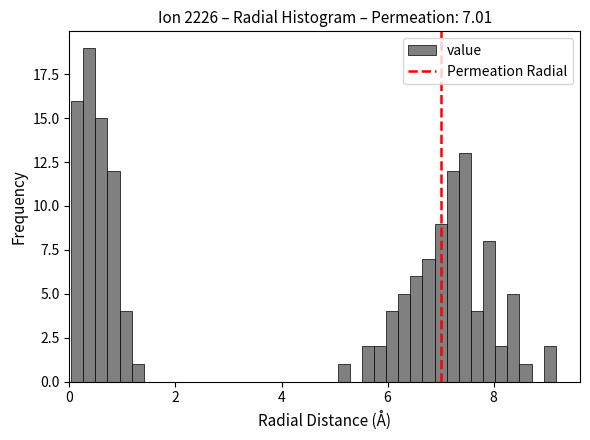

Read against the x-axis, roughly where is the centre of the tallest bar?

0.4